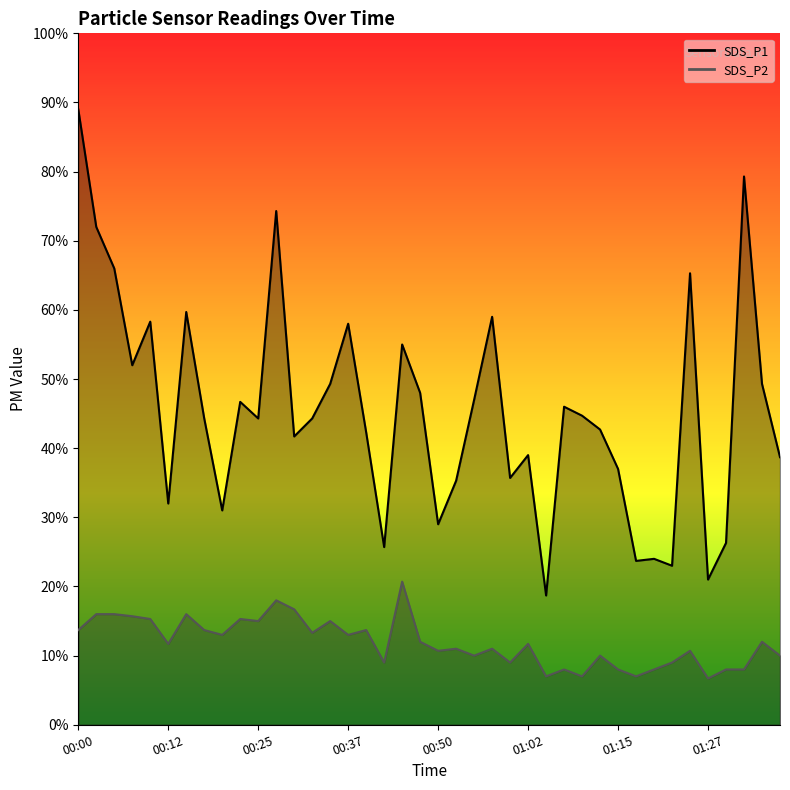

Is it true that SDS_P2 equals 1.0 at 01:12?

True